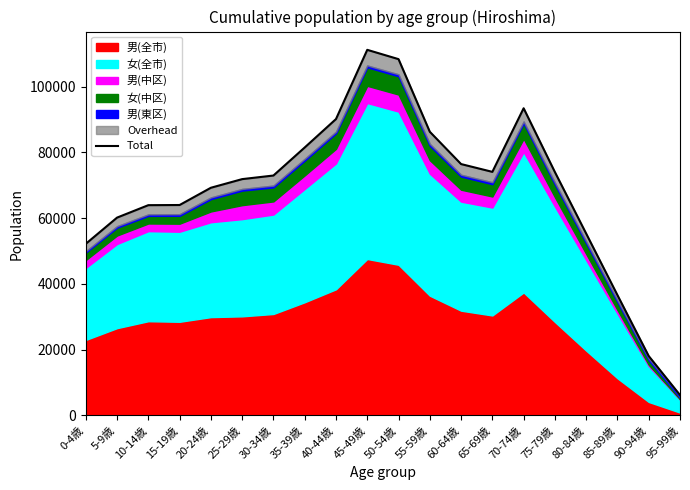

Between 40-44歳 and 70-74歳, which is larger?

70-74歳